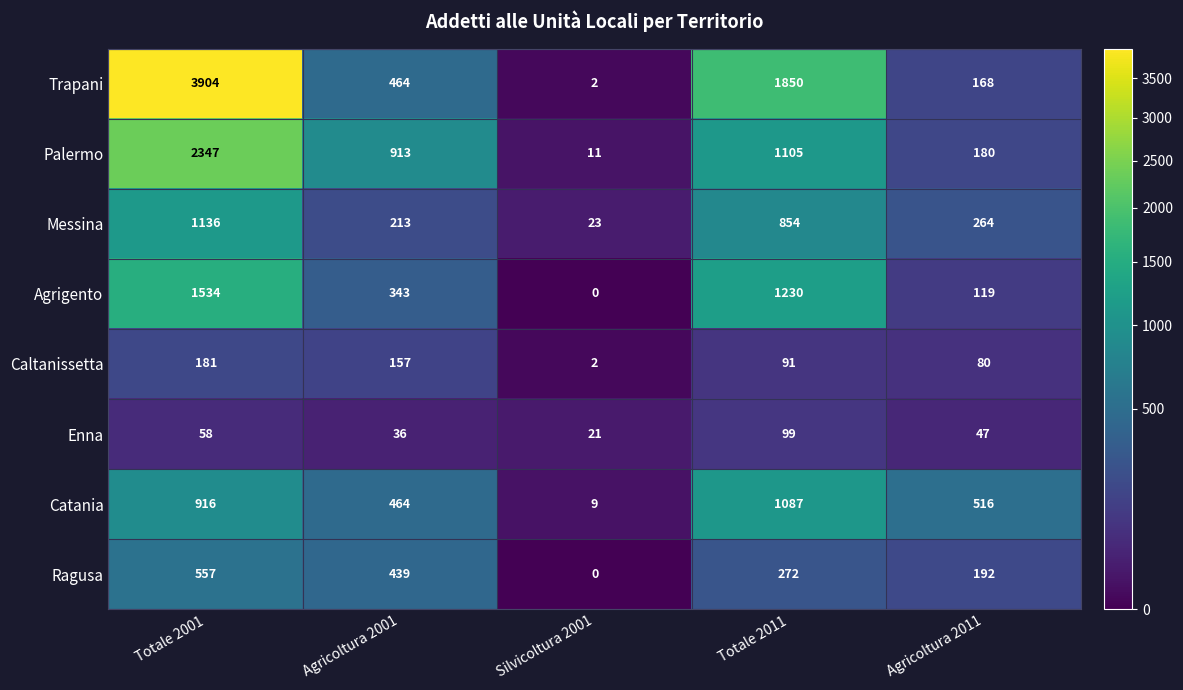

At which category is the sum across all series the highest?

Totale 2001